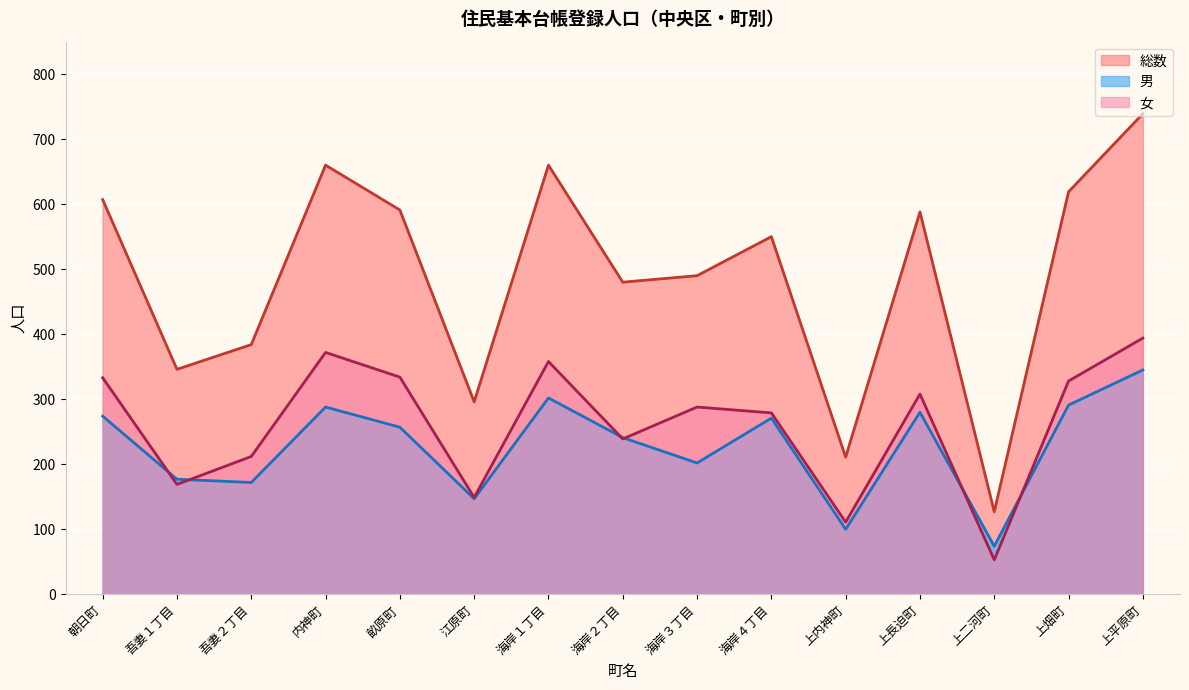

How many times do 女 and 男 cross each other?

6